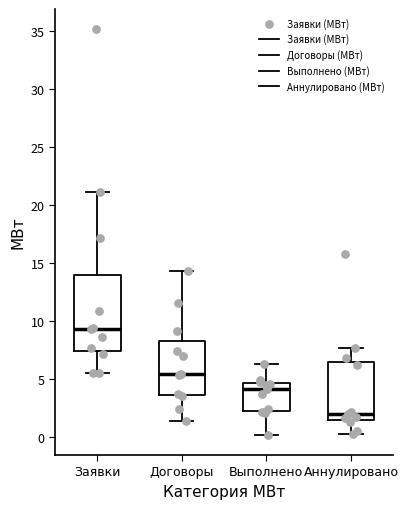

Reading left to right, transcribe this box plot: for each box, give where its median line is, the range the box spans, and where its two whiskers end, as read against the y-axis. The values are not printed on the chart, so give them approximately, as read against the axis.

Заявки: median 9.5, box 7.5 to 14.0, whiskers 5.5 to 21.0
Договоры: median 5.5, box 3.5 to 8.0, whiskers 1.5 to 14.5
Выполнено: median 4.0, box 2.0 to 4.5, whiskers 0.0 to 6.0
Аннулировано: median 2.0, box 1.5 to 6.5, whiskers 0.0 to 7.5